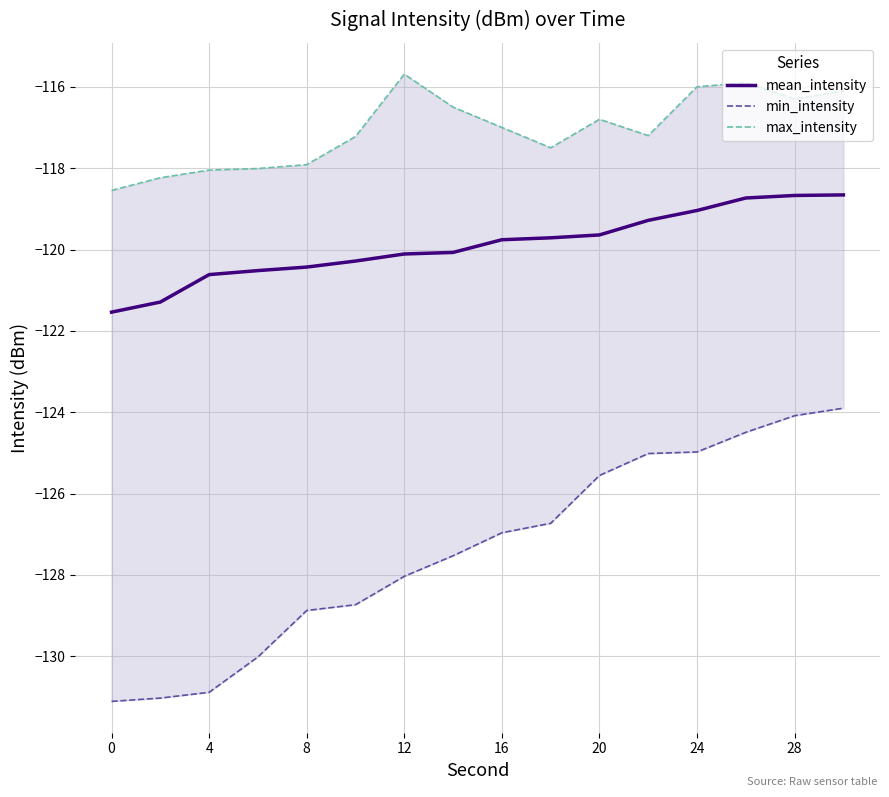

What is the maximum value for mean_intensity?

-118.7